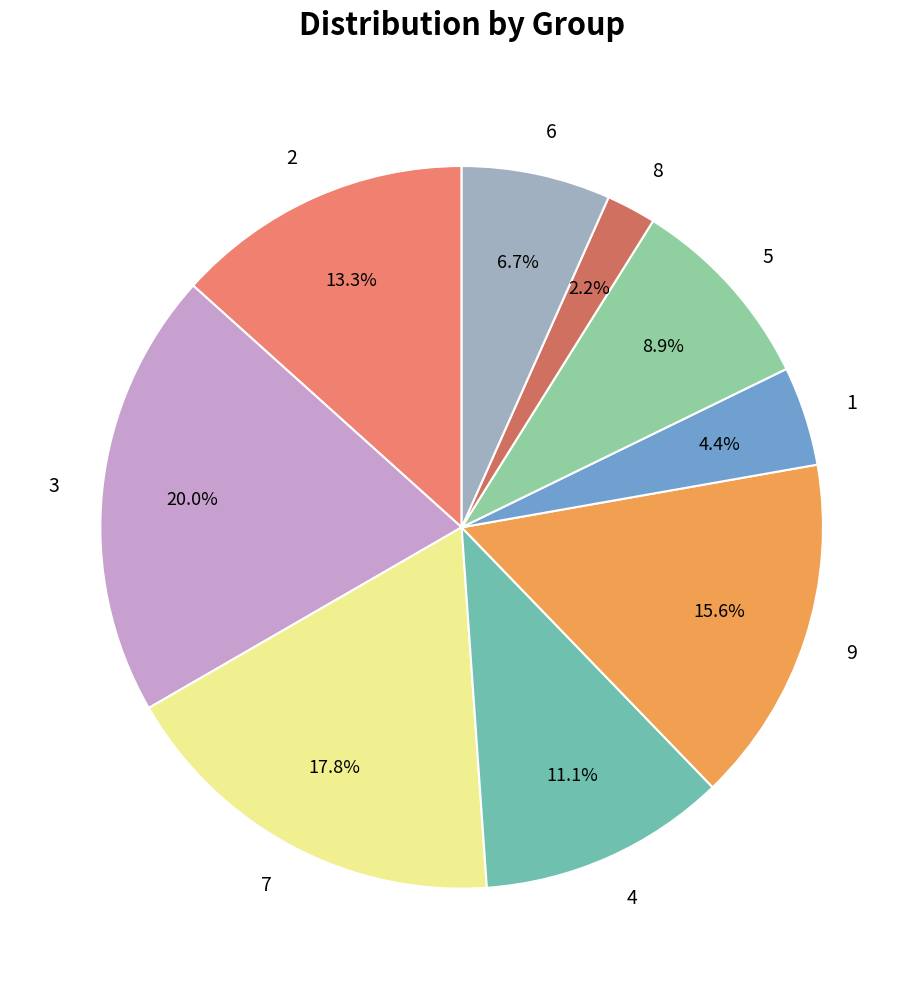

Which slice is the smallest?

8